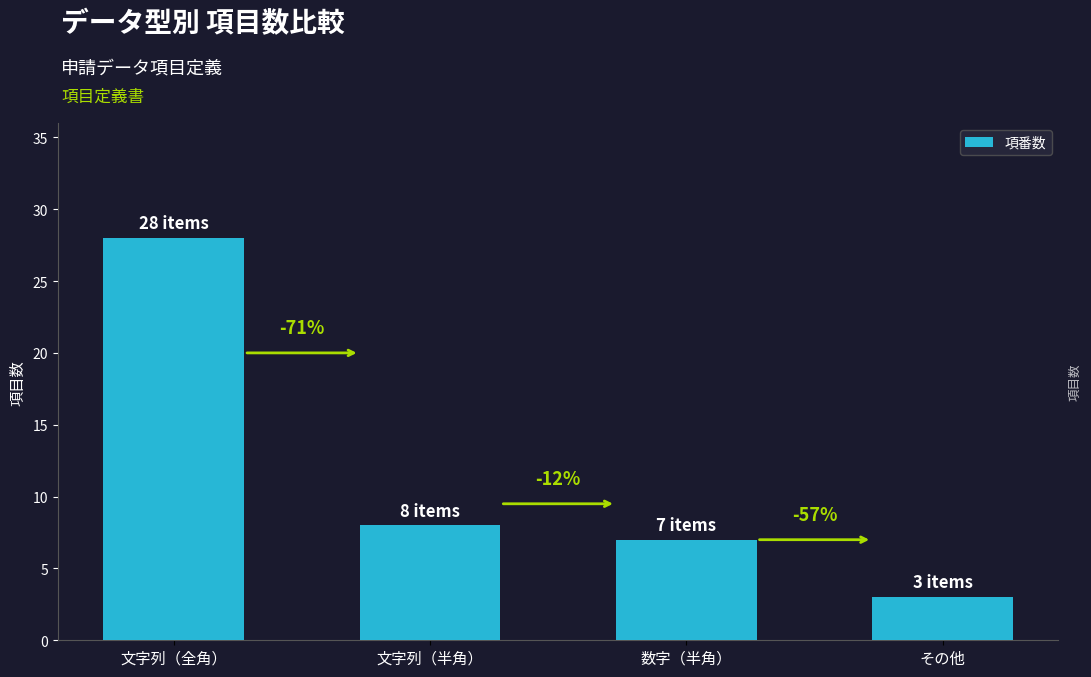

Does the chart contain any negative values?

No